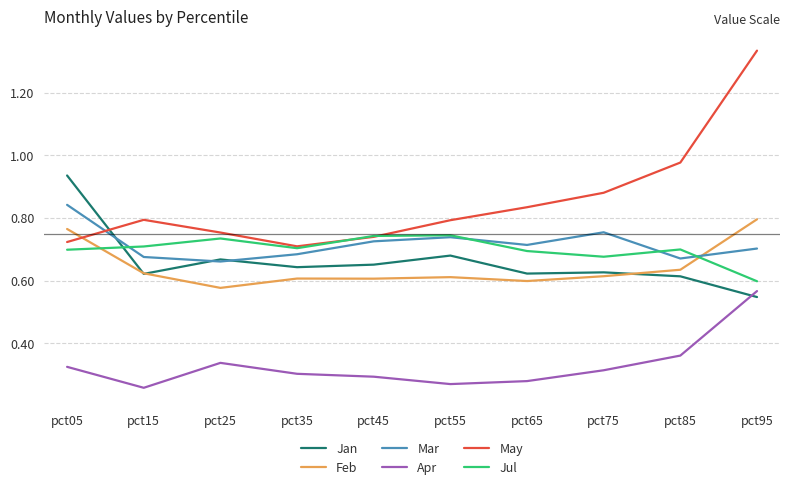

True or false: Mar has a value of 0.7 at pct35.

True